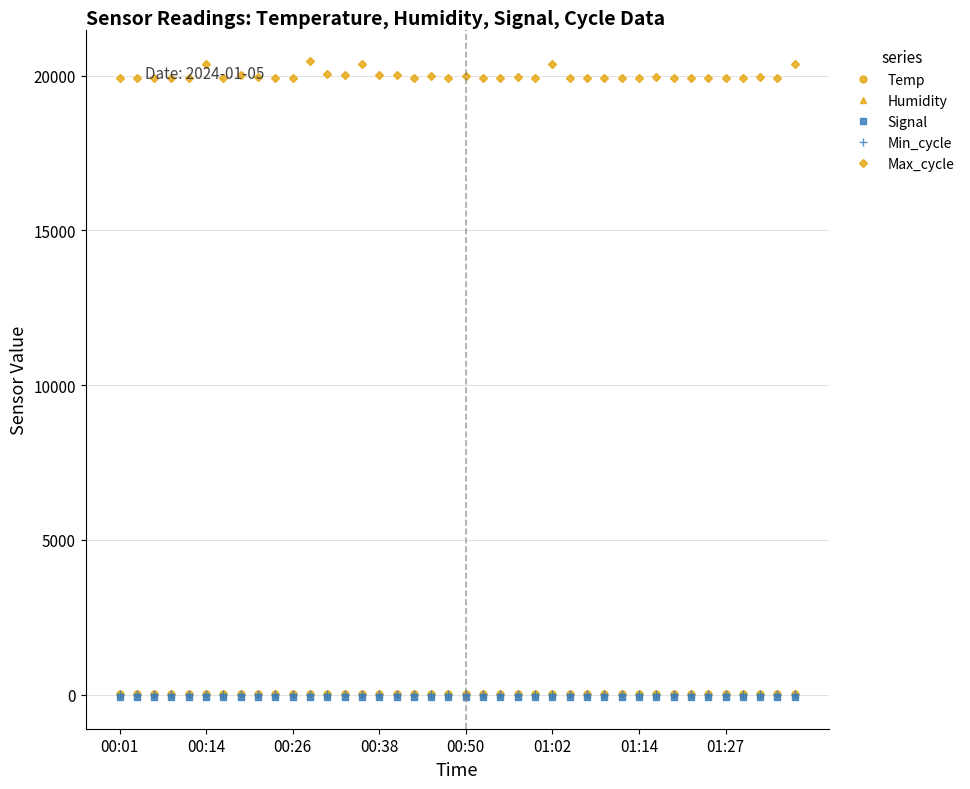

What is the maximum value shown in the chart?

20458.0